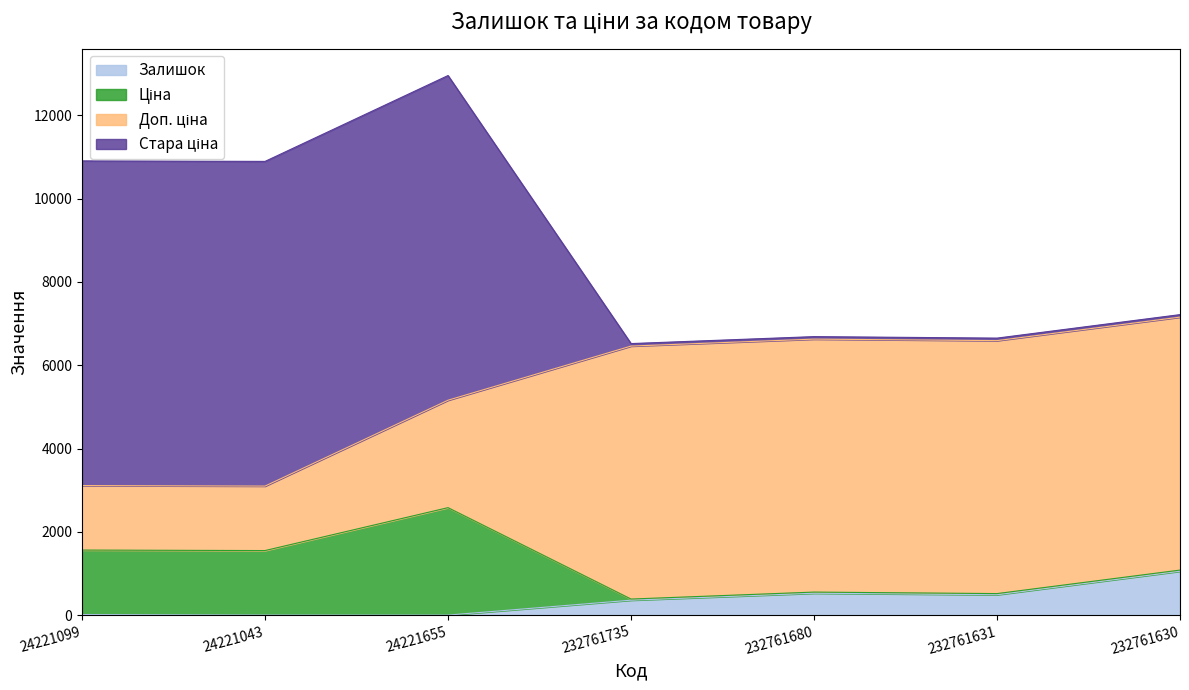

What is the highest value of the Залишок series?

1056.0